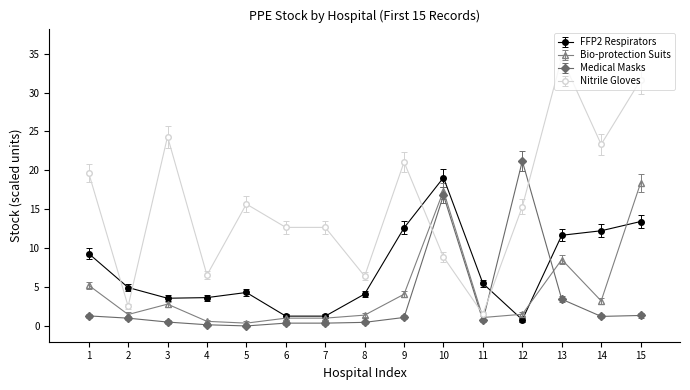

The FFP2 Respirators series shows 19.1 at 10. True or false?

True